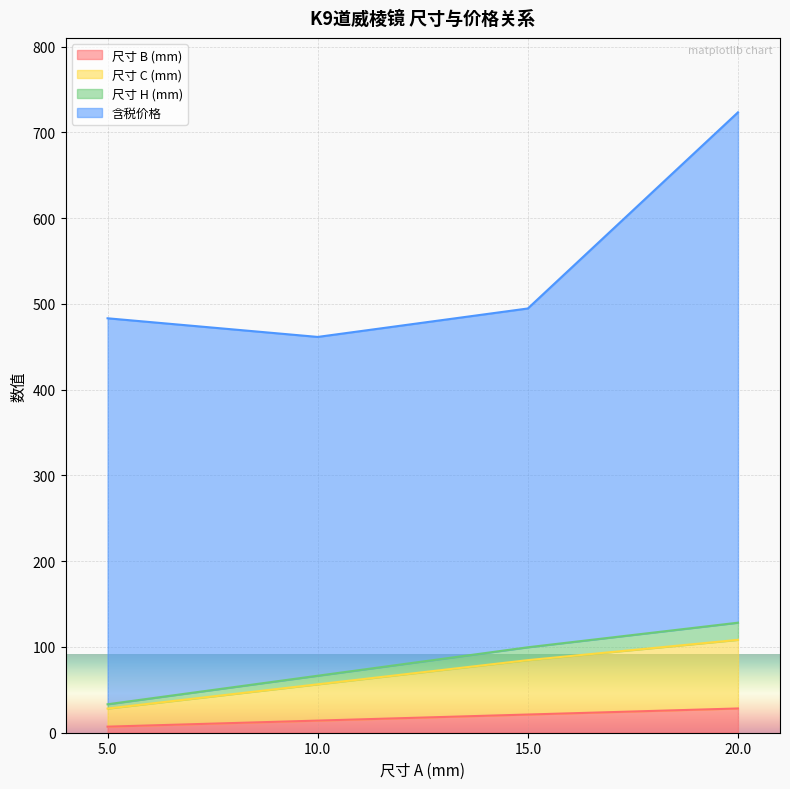

True or false: 尺寸 H (mm) has more than 1 points higher than both neighbors.

False